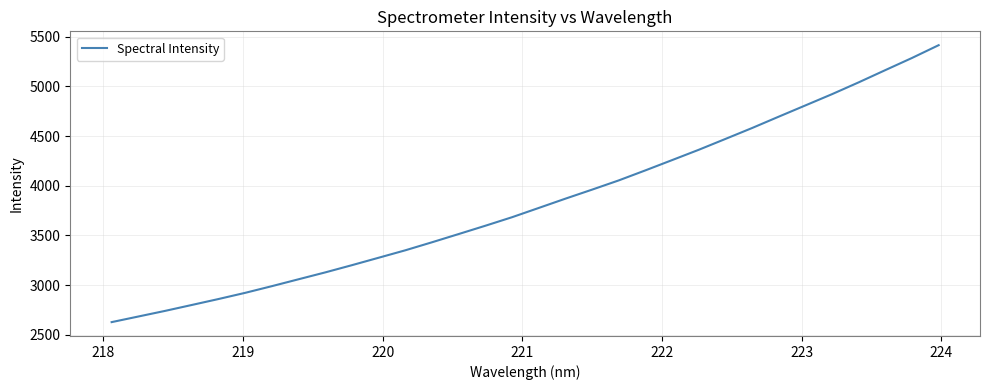

What is the difference between the maximum and minimum values?

2789.1